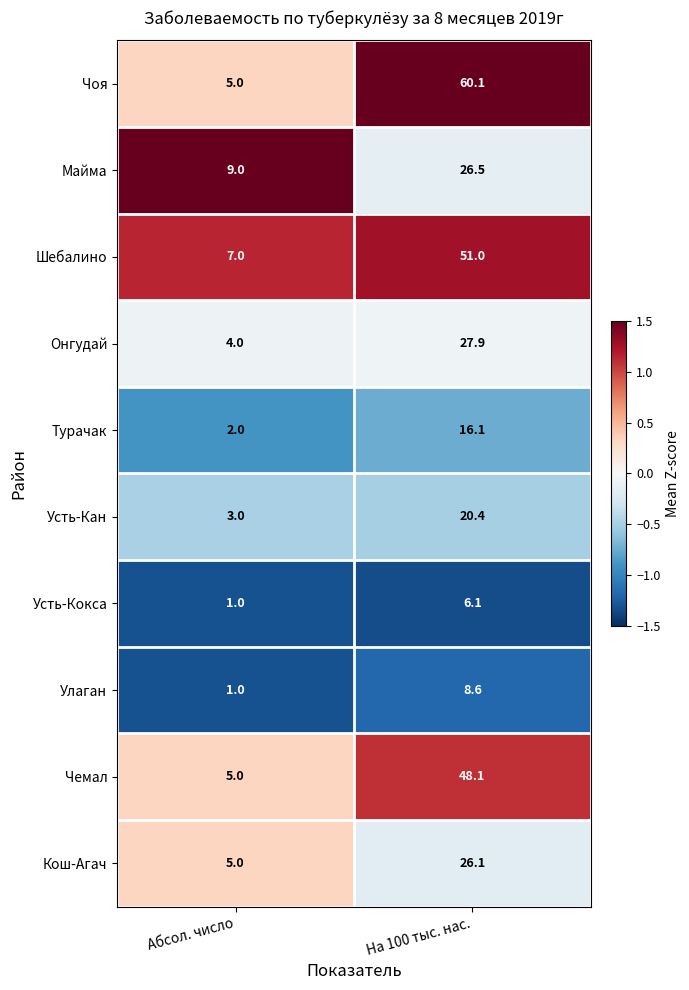

At which category is the sum across all series the highest?

На 100 тыс. нас.